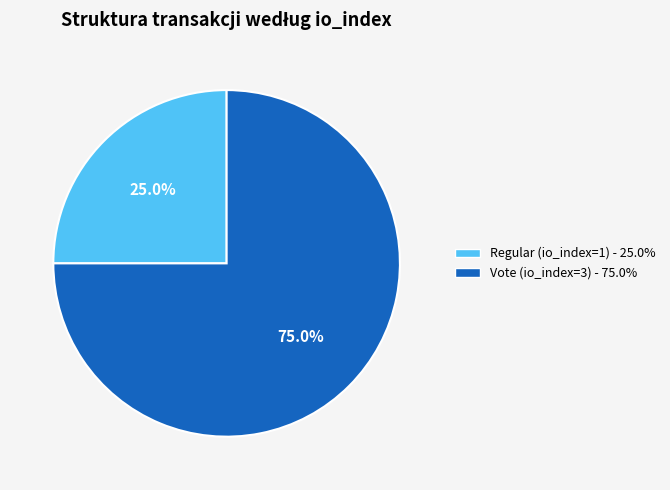

Does Vote (io_index=3) account for over 50% of the chart?

Yes